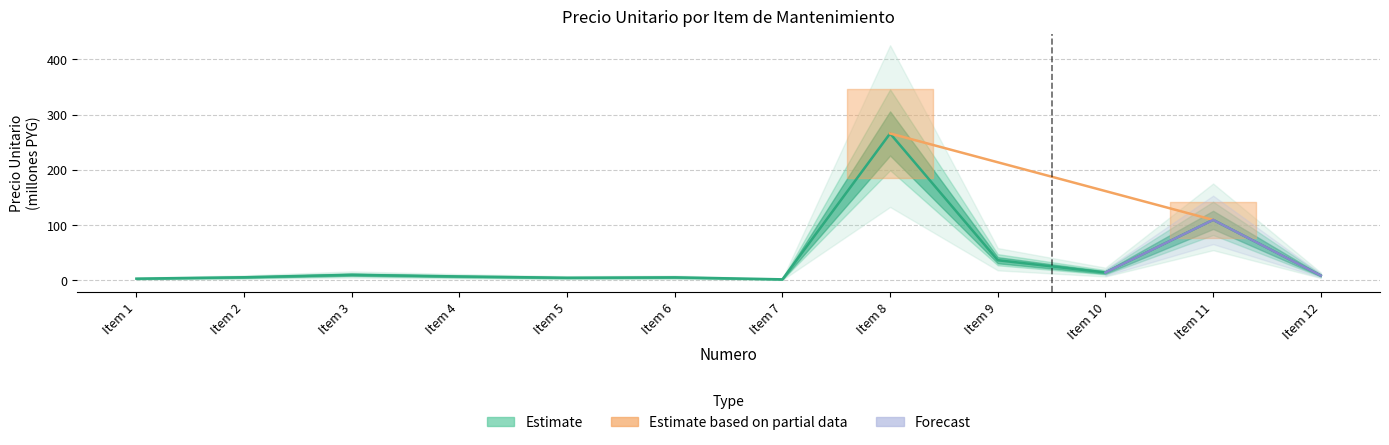

List the labels in order of value, smallest first.

Item 7, Item 1, Item 5, Item 6, Item 2, Item 4, Item 12, Item 3, Item 10, Item 9, Item 11, Item 8